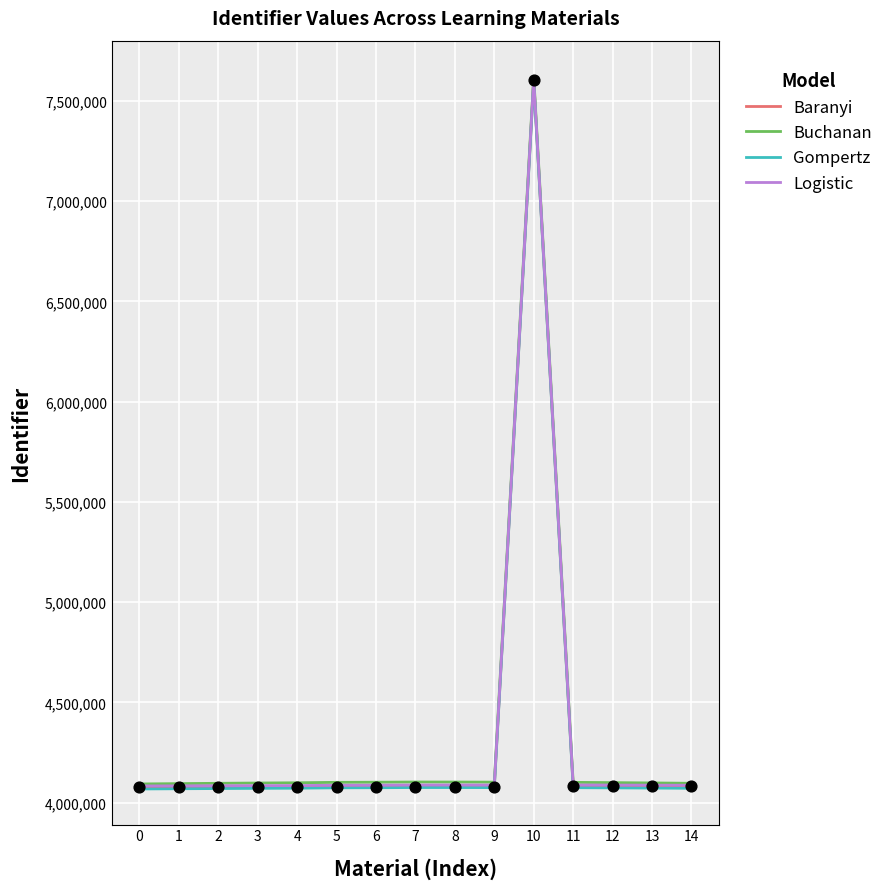

What are all the series names shown in the legend?

Baranyi, Buchanan, Gompertz, Logistic